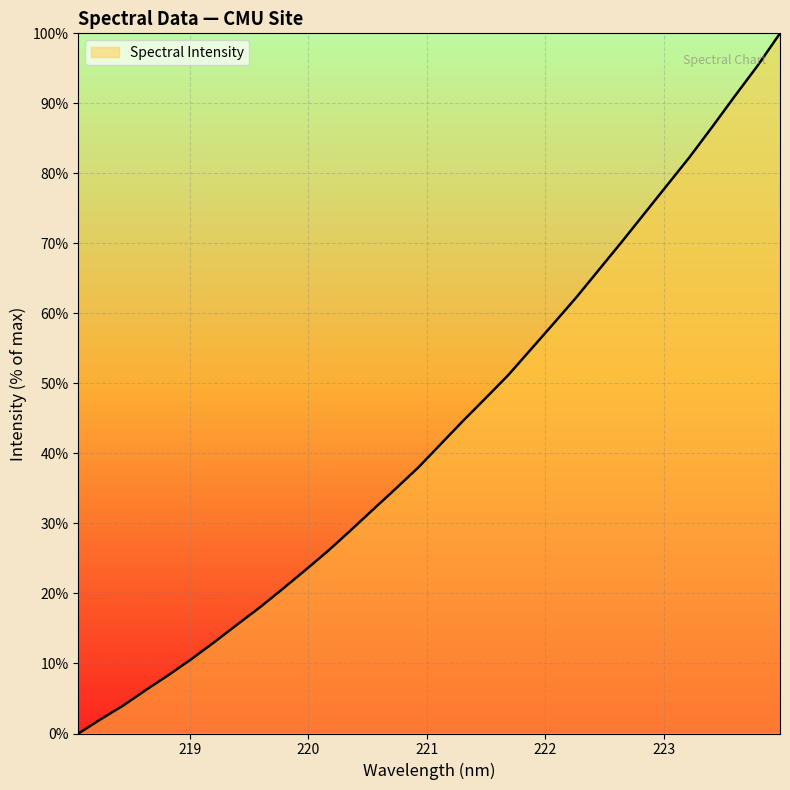

What is the maximum value shown in the chart?

100.0